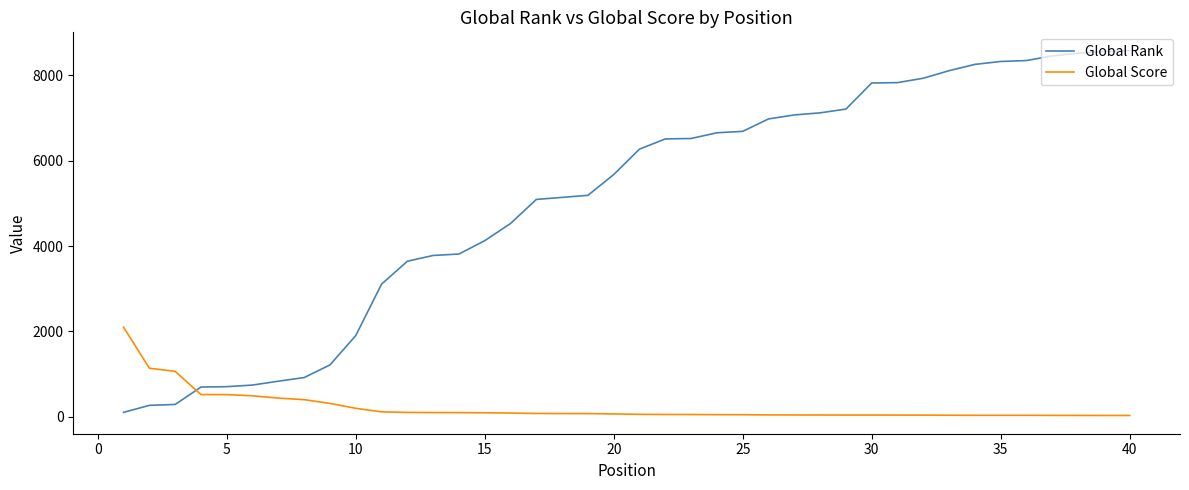

Which series has the widest spread of values?

Global Rank